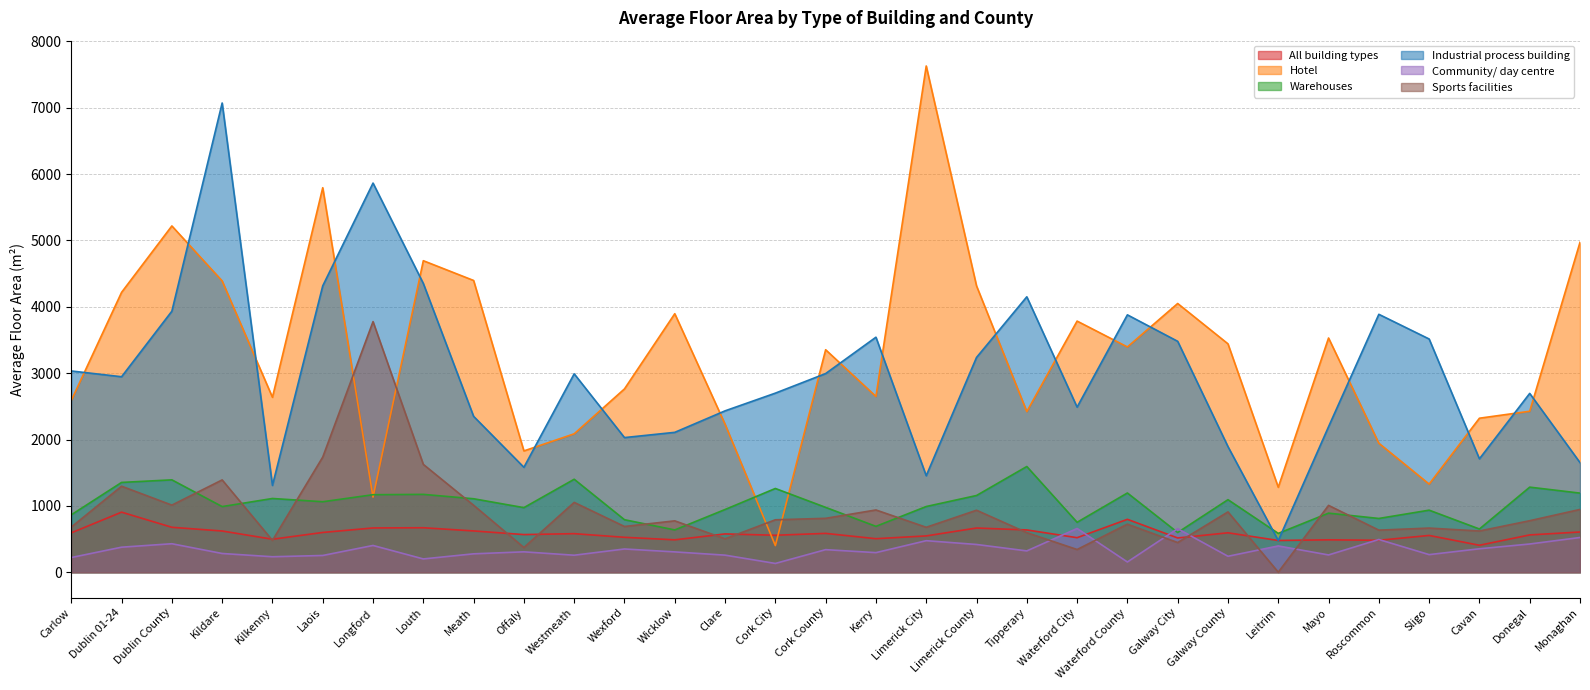

How many values in Sports facilities are above zero?

30